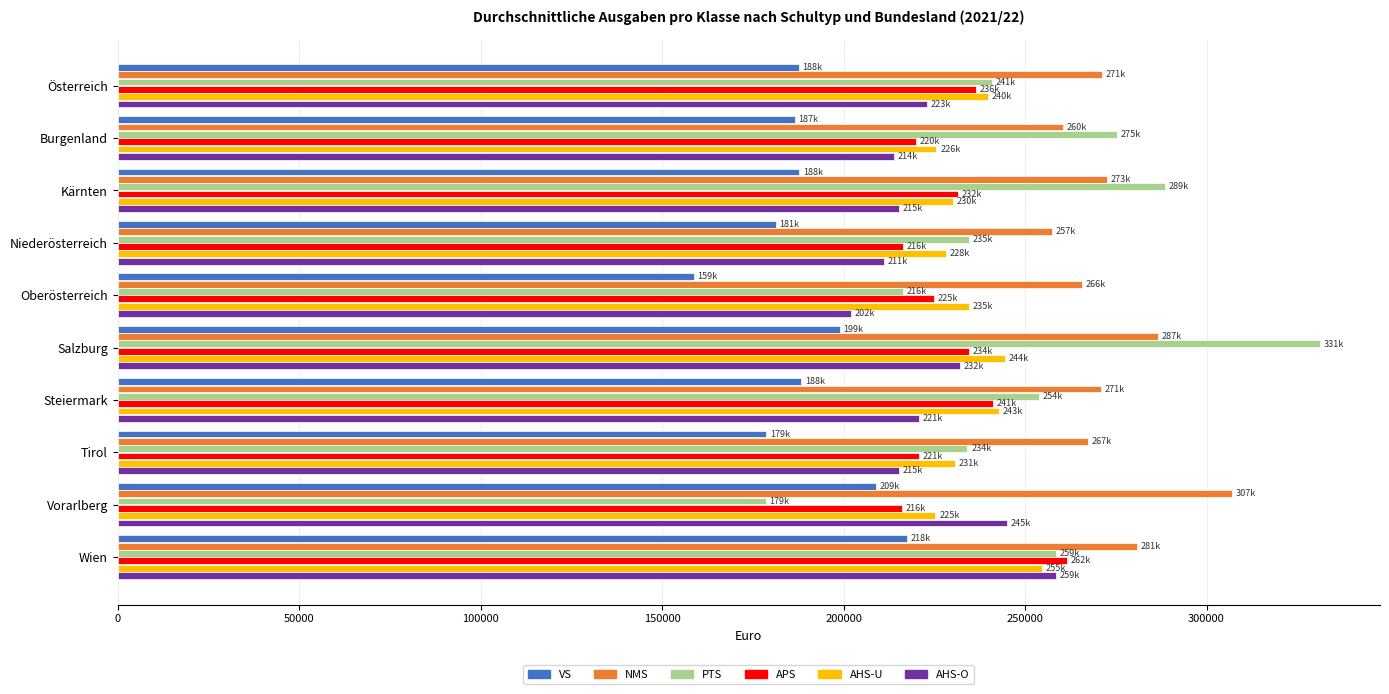

What is the approximate value of AHS-U at Steiermark?

242949.0